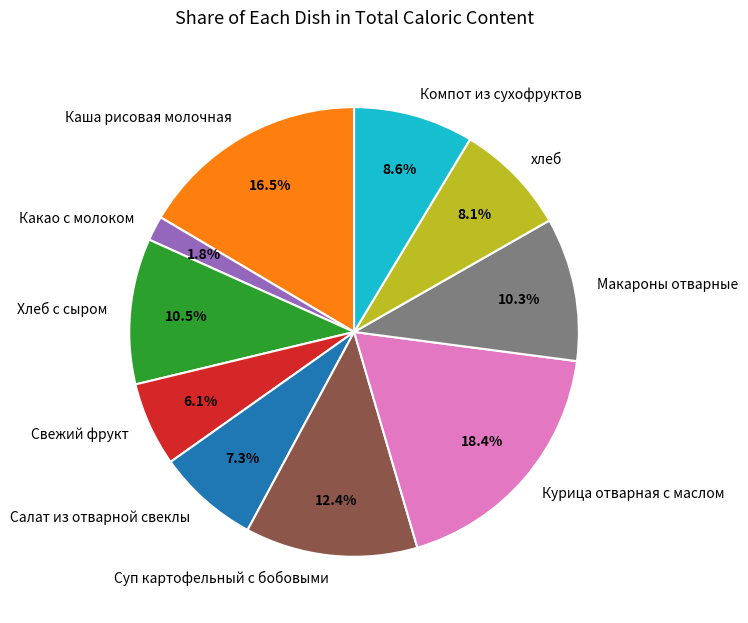

Does Суп картофельный с бобовыми account for over 50% of the chart?

No